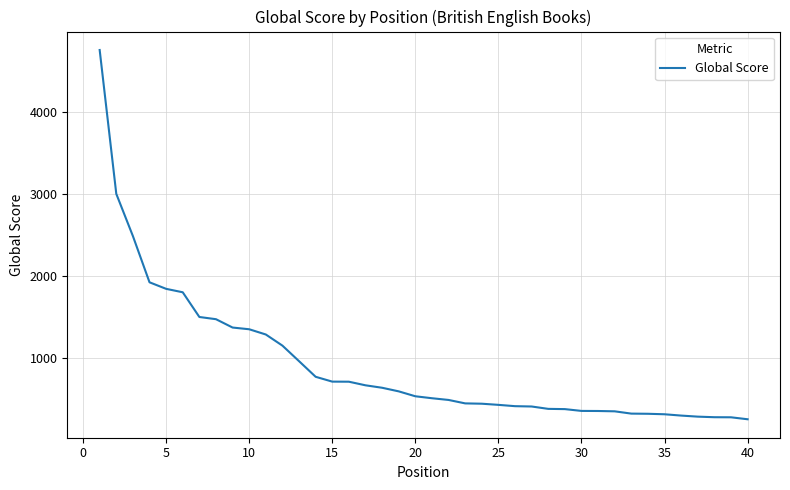

What is the difference between the maximum and minimum values?

4513